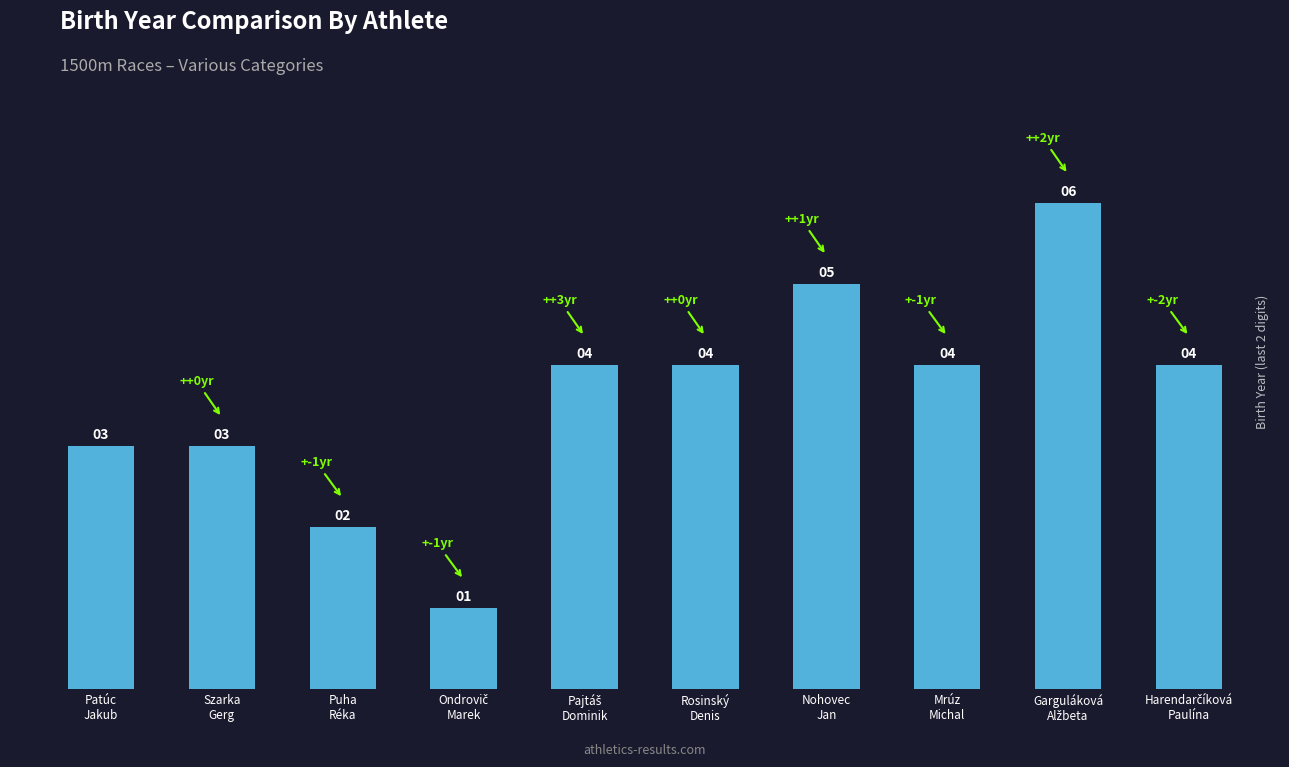

What is the sum of all values?

36